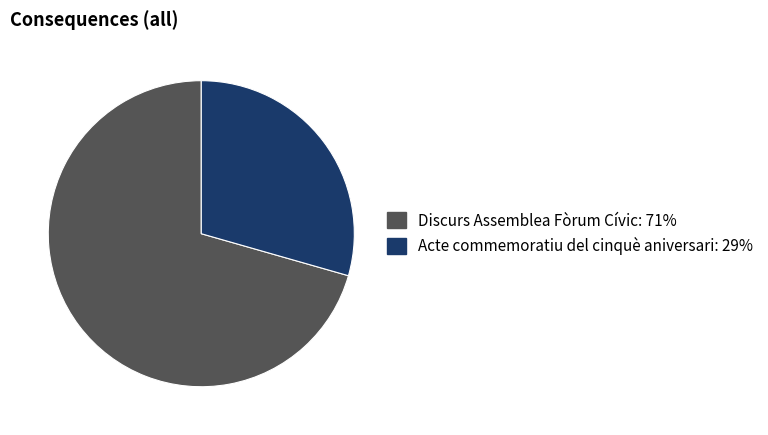

Combined, do Acte commemoratiu del cinquè aniversari and Discurs Assemblea Fòrum Cívic account for over 50%?

Yes